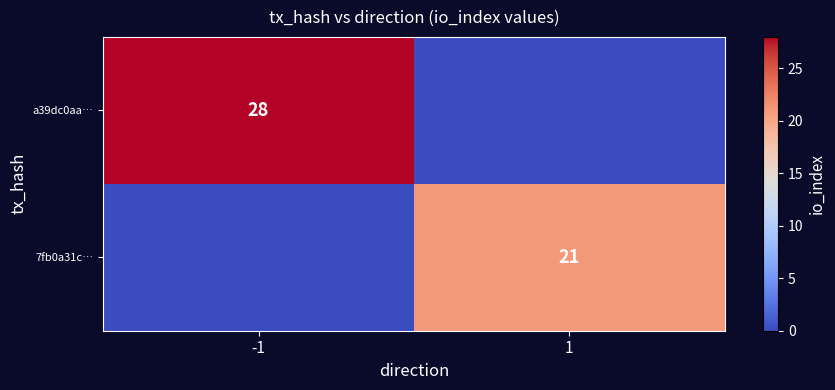

The a39dc0aa… series shows 50 at -1. True or false?

False